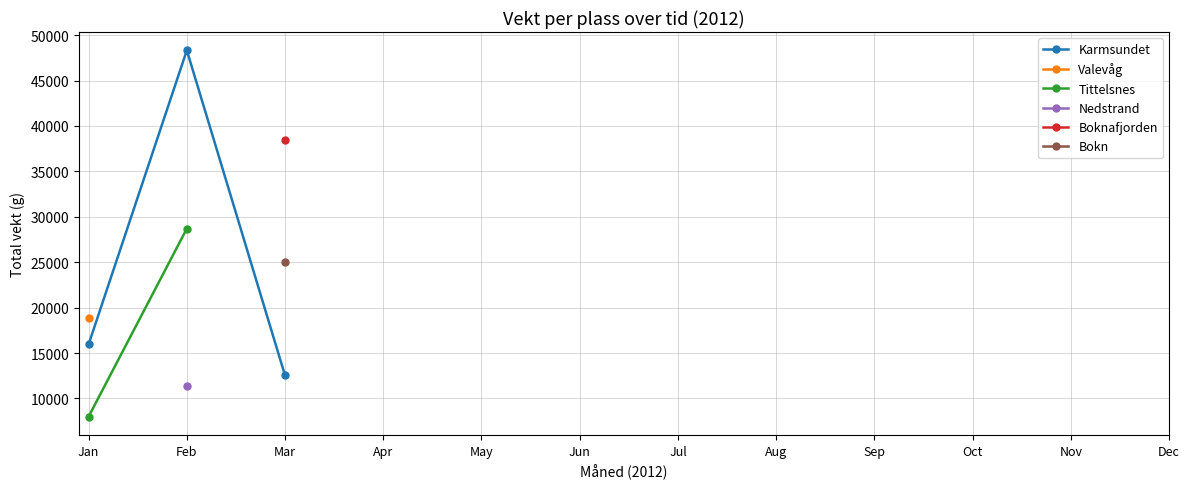

True or false: Boknafjorden has a value of 38420.0 at Mar.

True